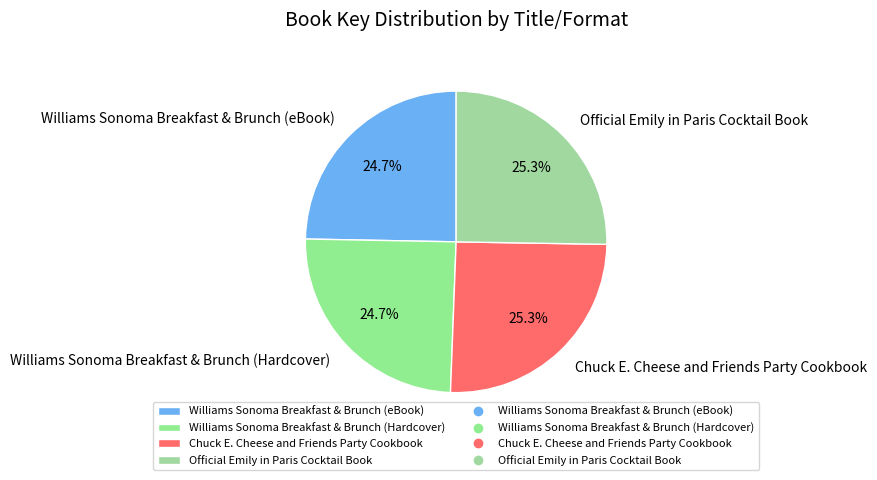

Which has a higher value, Williams Sonoma Breakfast & Brunch (Hardcover) or Chuck E. Cheese and Friends Party Cookbook?

Chuck E. Cheese and Friends Party Cookbook